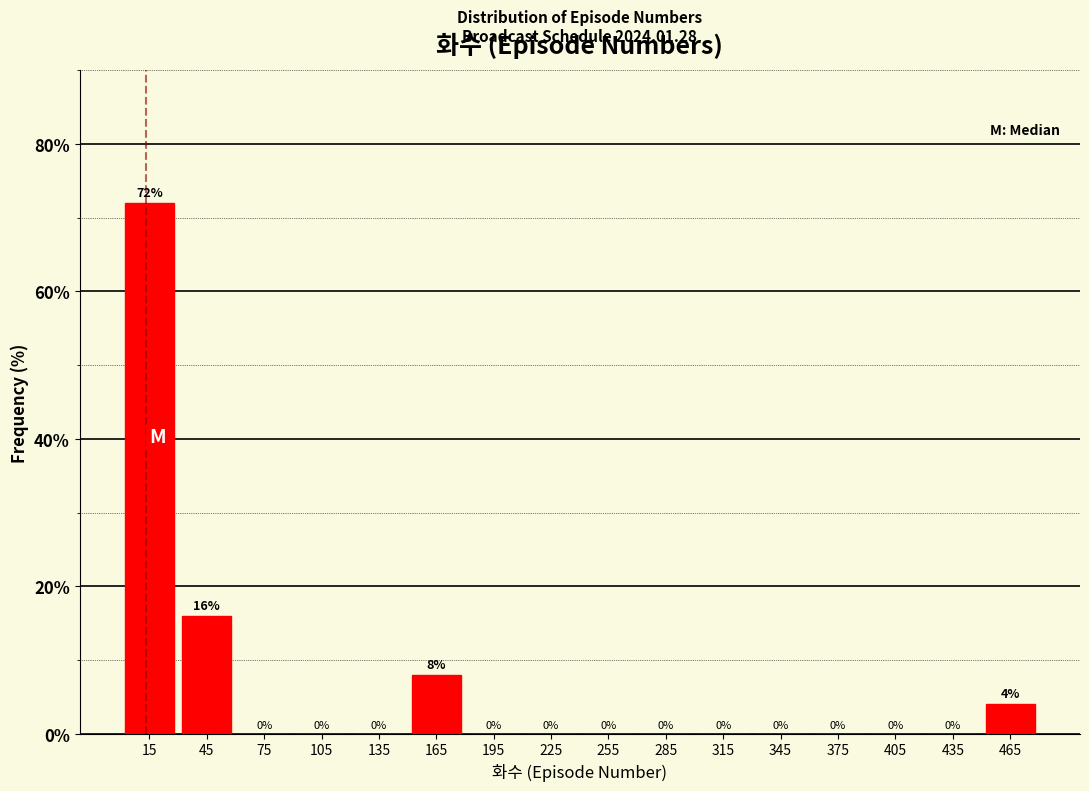

How tall is the bar that spans 30 to 60 on the x-axis?

16